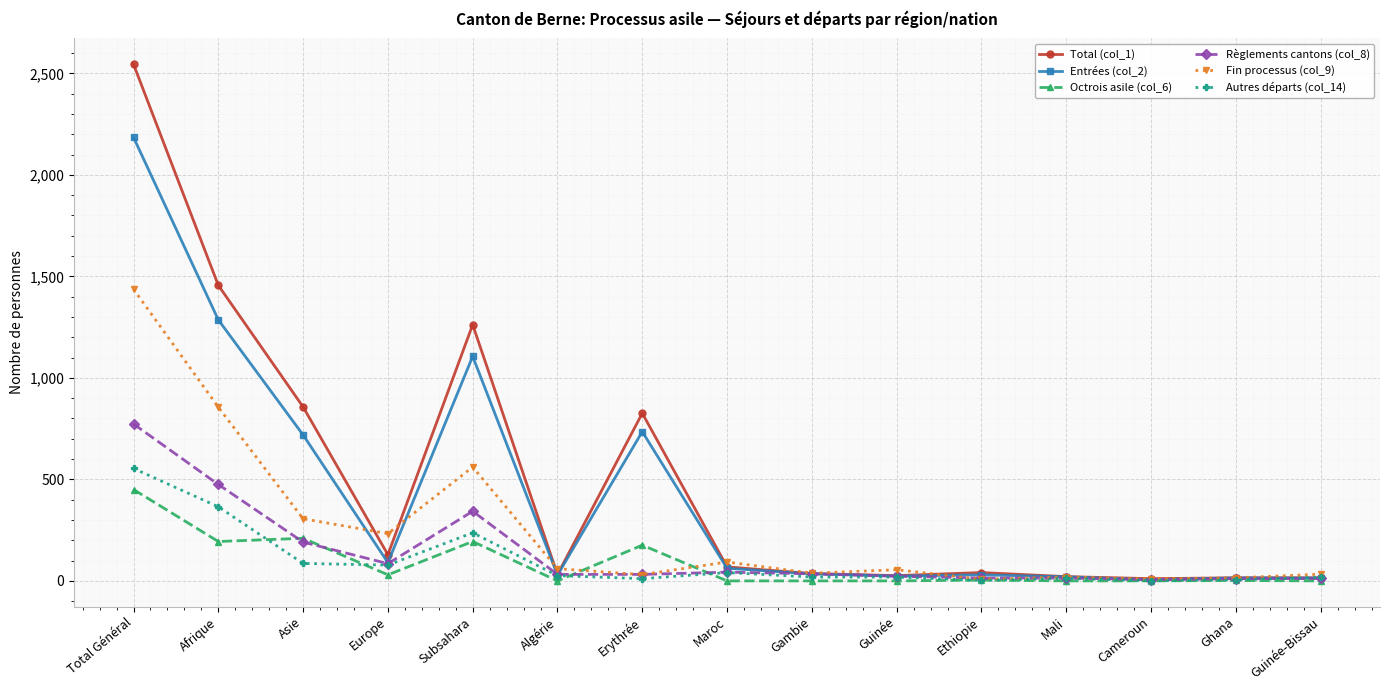

Is it true that Fin processus (col_9) equals 306 at Asie?

True